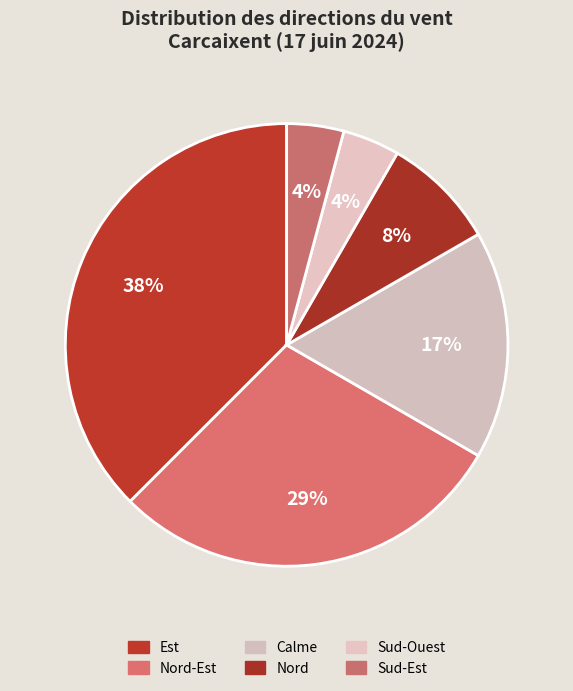

To the nearest percent, what is the average slice percentage?

17%